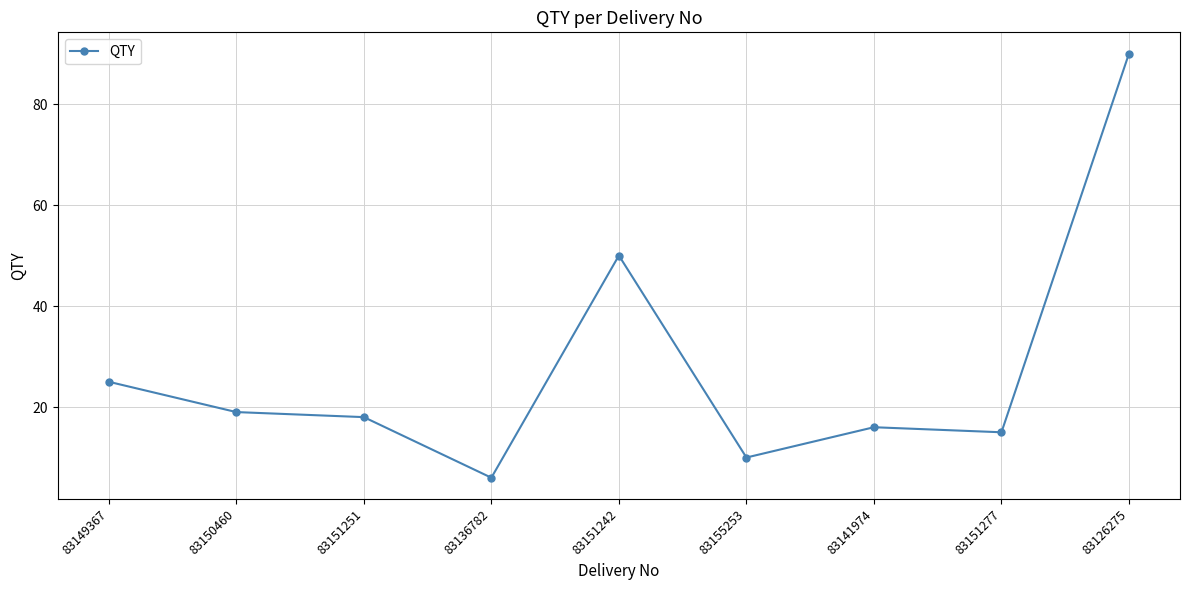

Reading left to right, transcribe all the data shown in this chart.

83149367=25	83150460=19	83151251=18	83136782=6	83151242=50	83155253=10	83141974=16	83151277=15	83126275=90